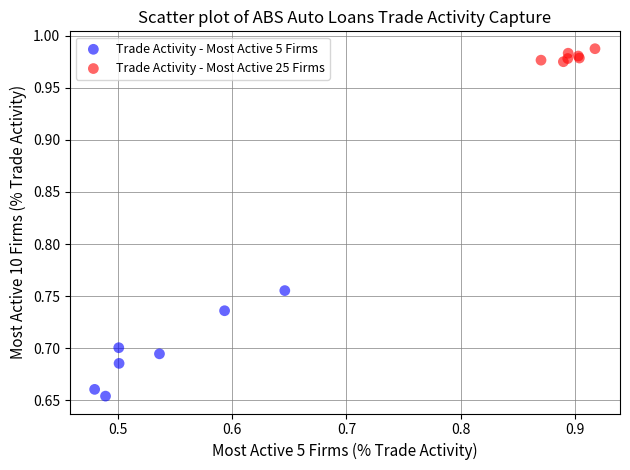

Which series contains the lowest Y value?

Trade Activity - Most Active 5 Firms